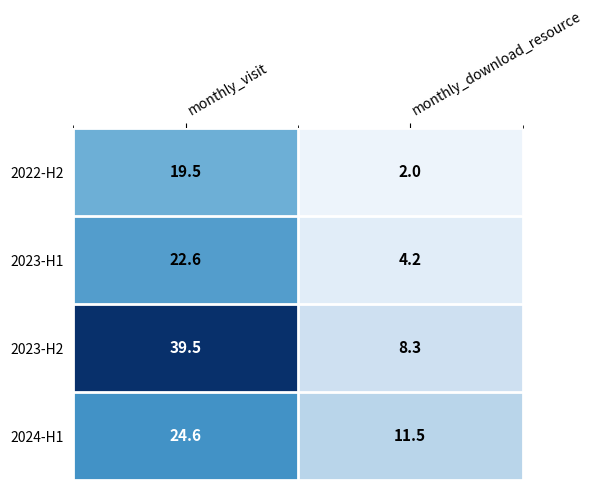

What is the sum of all 2023-H2 values?

47.8